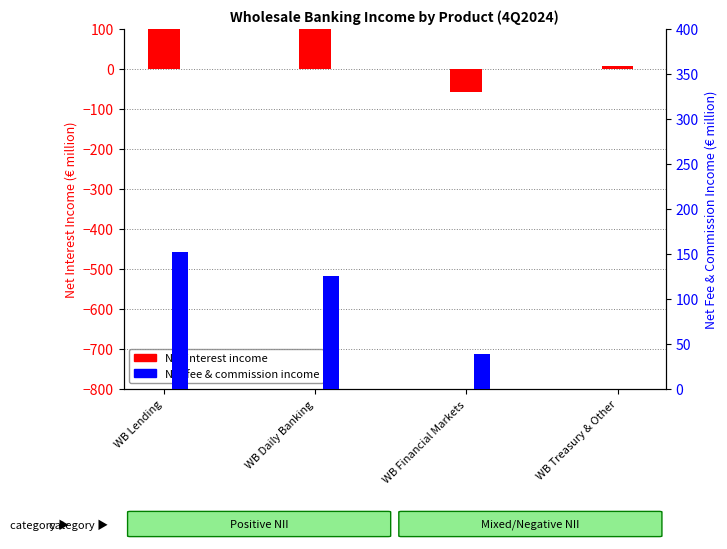

How many bars are there in each group?

2